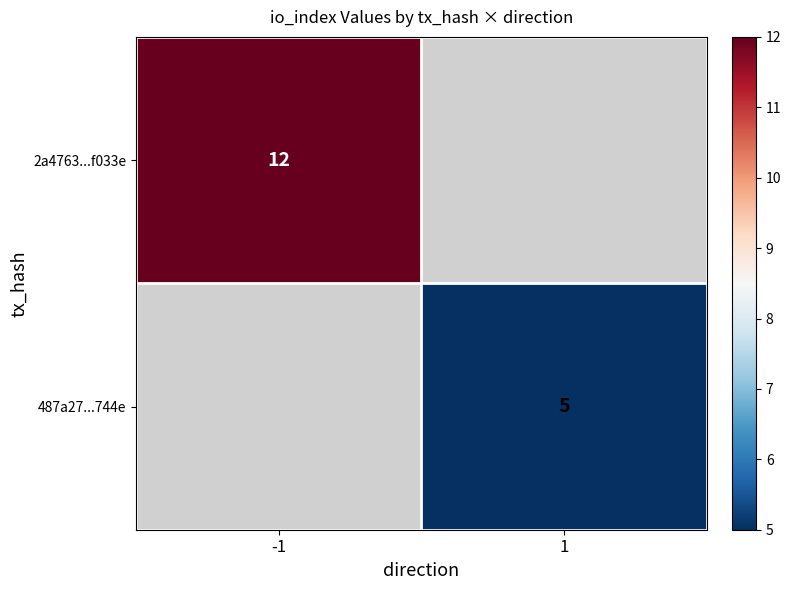

Is the value of 487a27...744e at 1 greater than the value of 2a4763...f033e at -1?

No